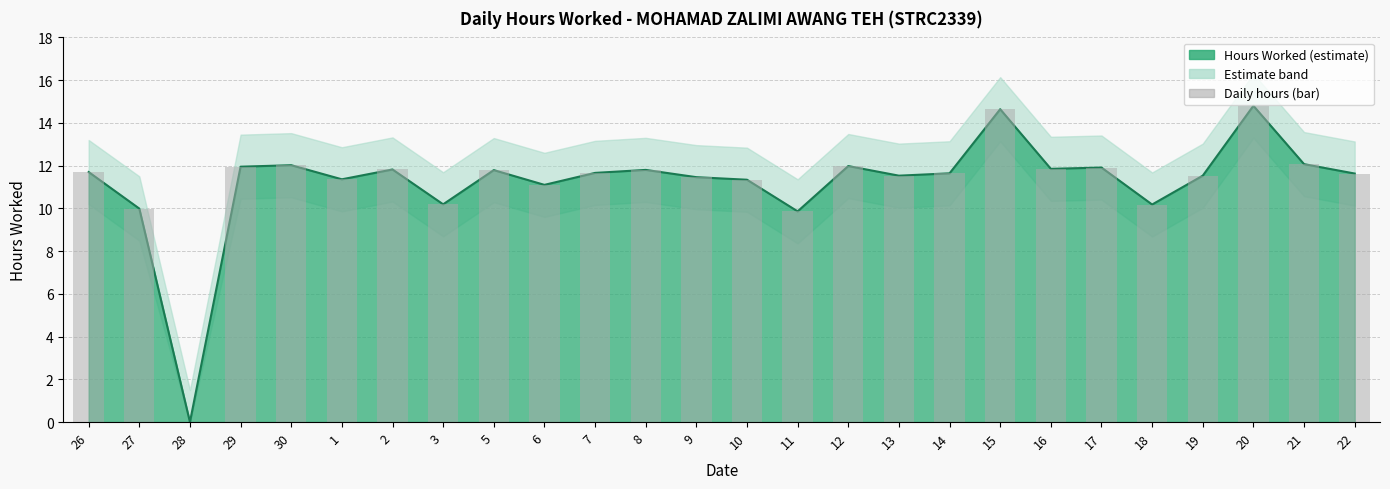

What is the maximum value shown in the chart?

14.8